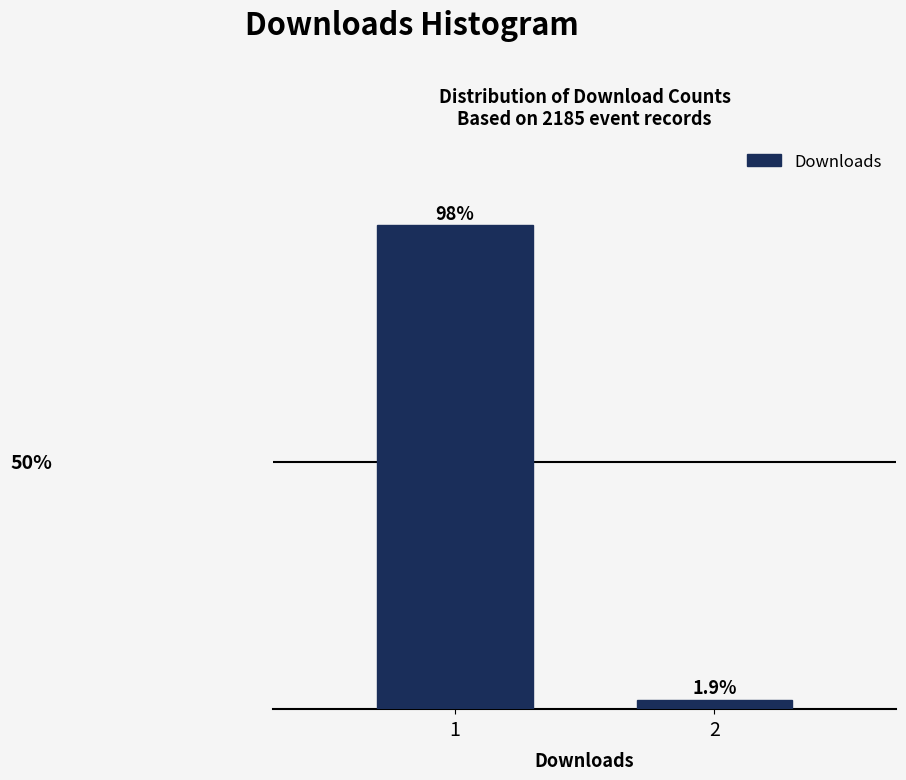

Rank the categories by value from highest to lowest.

1, 2